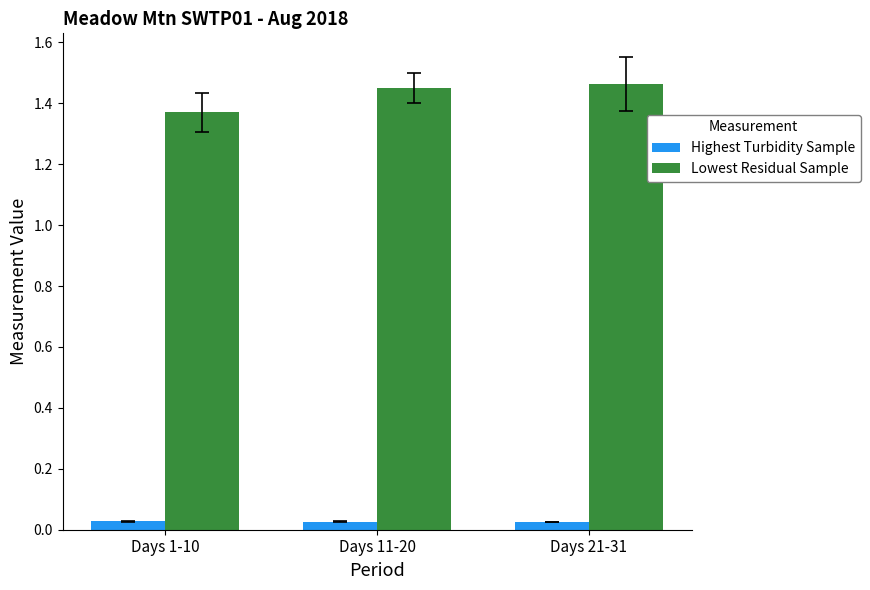

Which series has the largest range (max minus min)?

Lowest Residual Sample